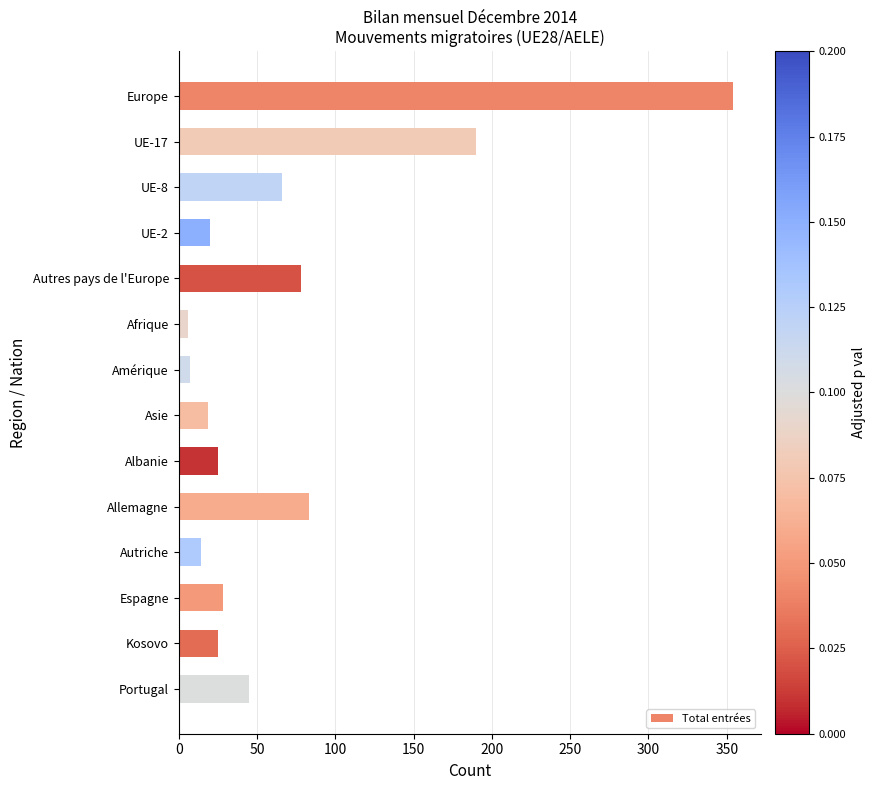

Approximately how many times larger is the value at Asie compared to Portugal?

0.4